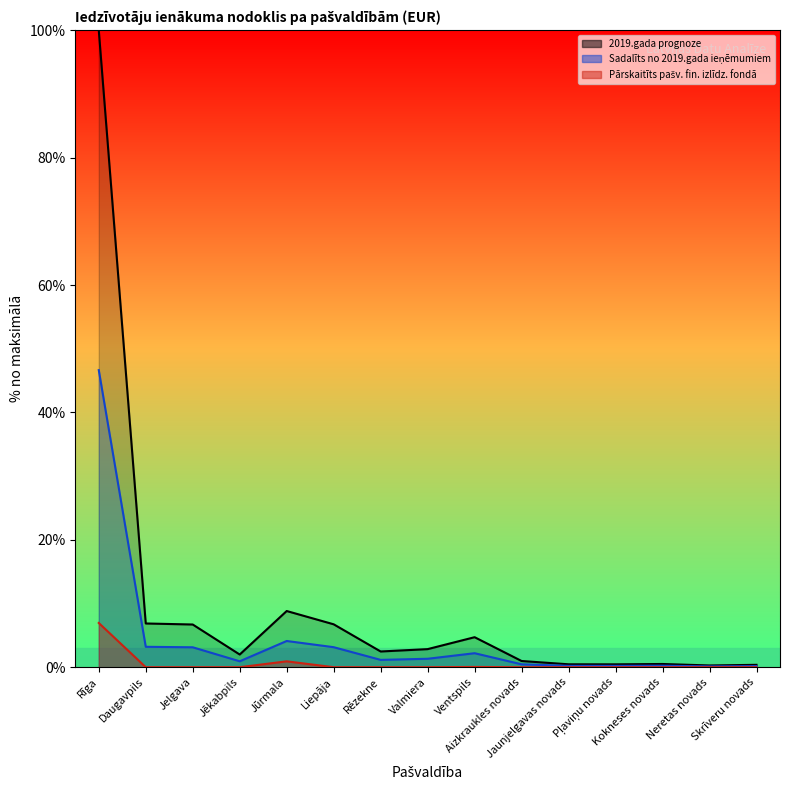

How many categories are shown in the chart?

15